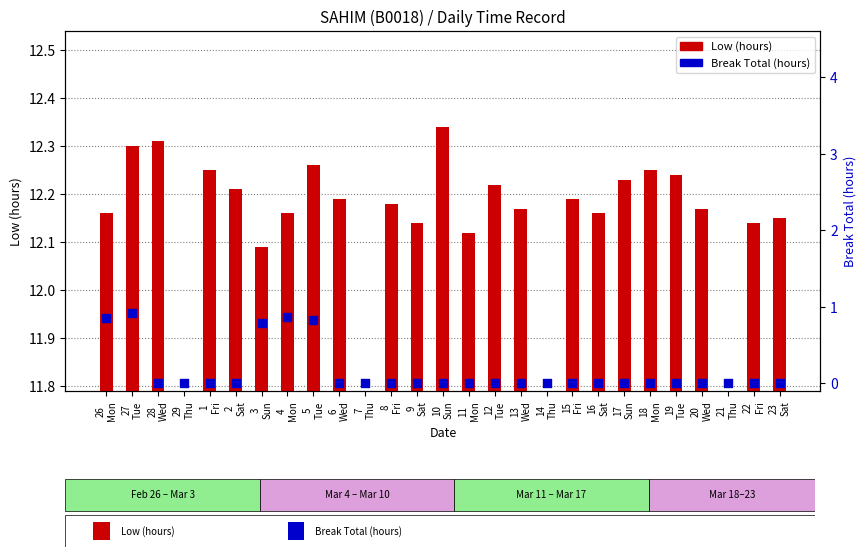

What are all the series names shown in the legend?

Low (hours), Break Total (hours)